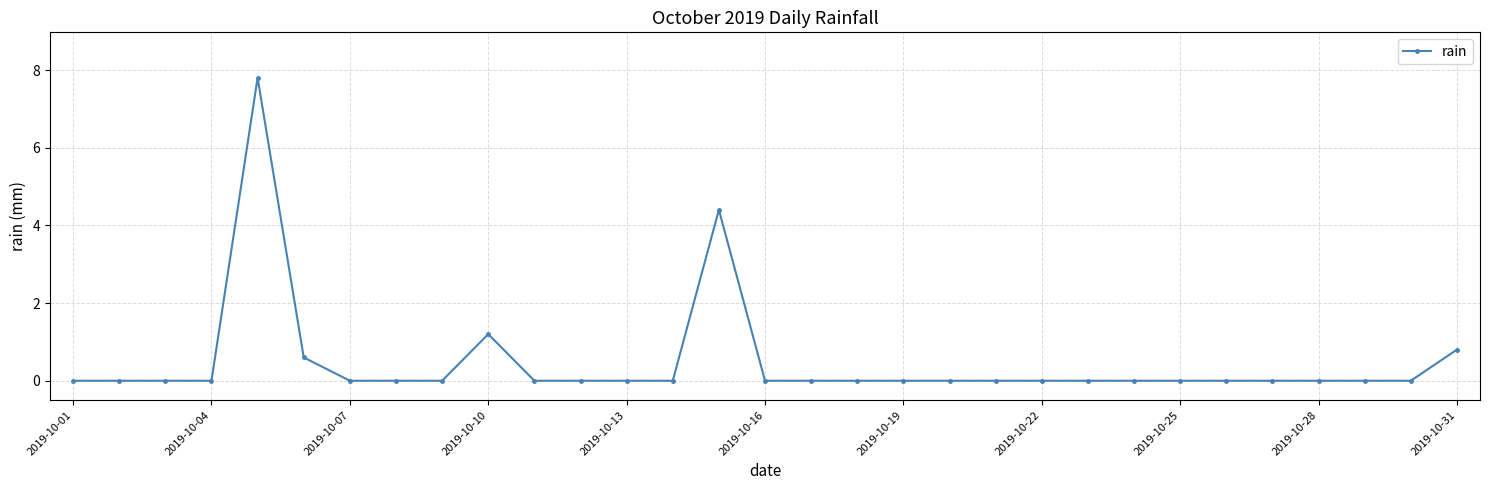

Count the number of data series in this chart.

1